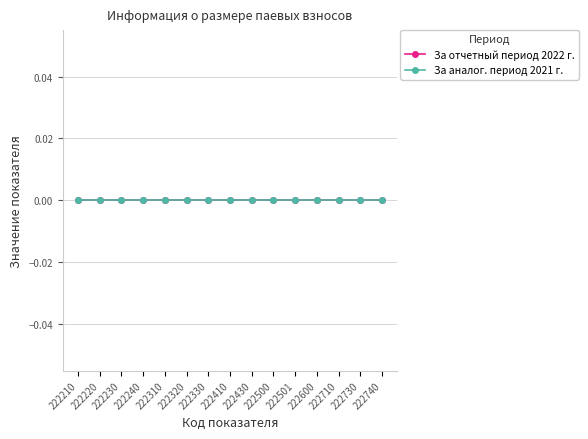

The 2022 series shows 113667 at 19. True or false?

False